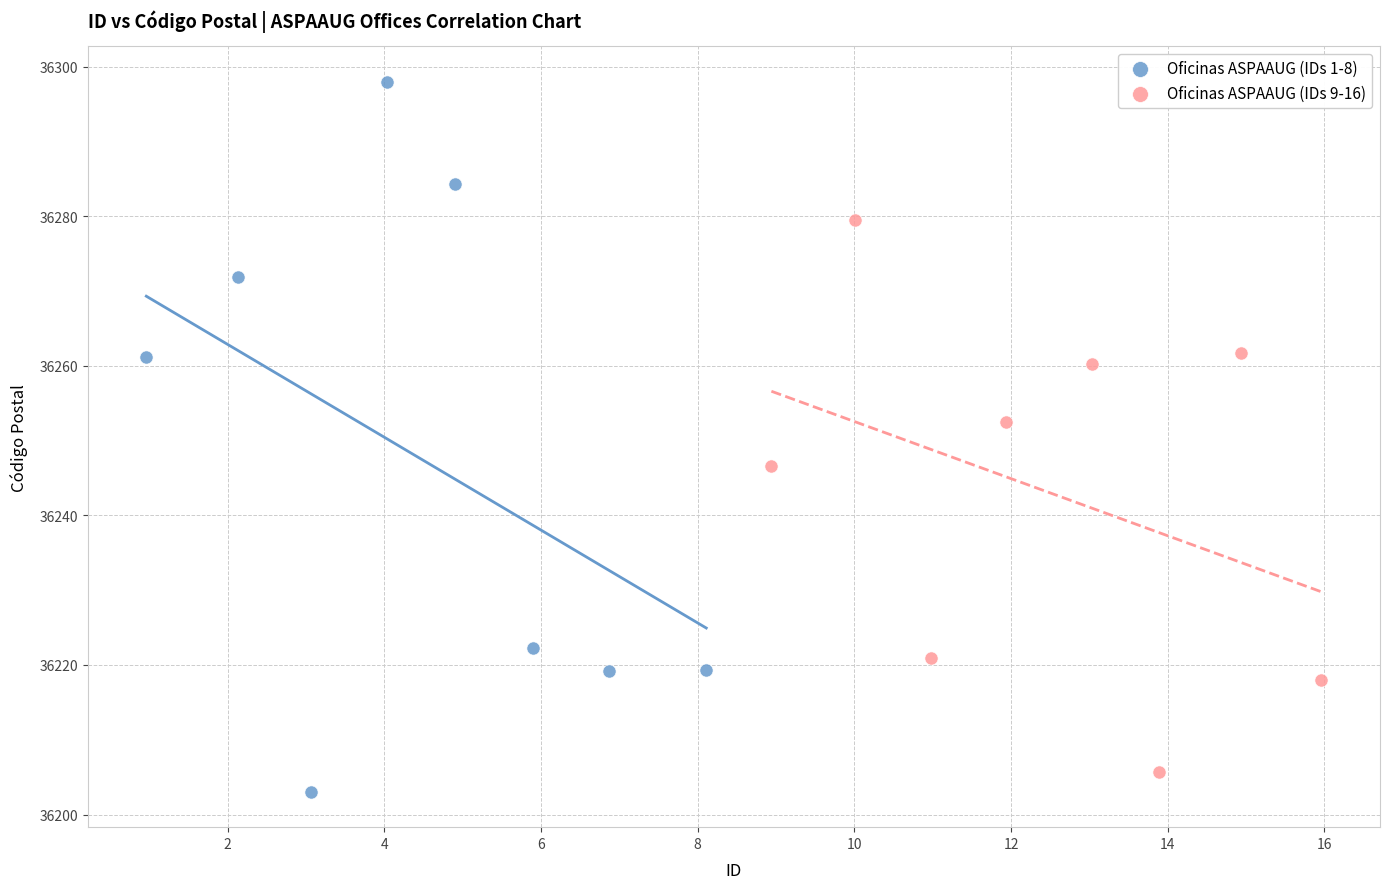

Which series contains the highest Y value?

Oficinas ASPAAUG (IDs 1-8)